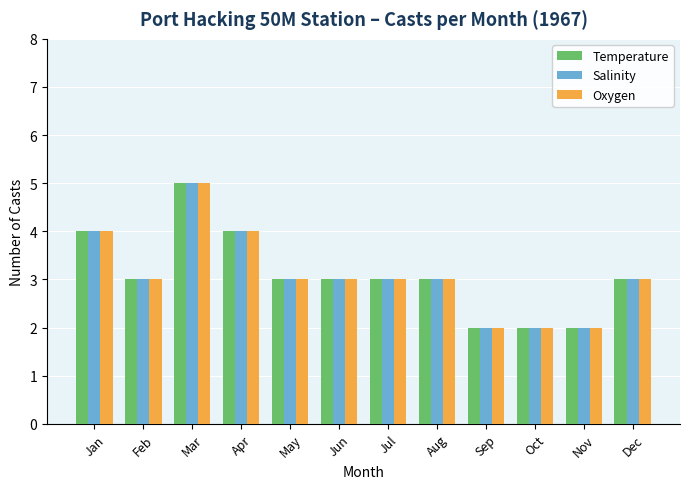

What is the value of the Oxygen bar at the 5th from the left?

3